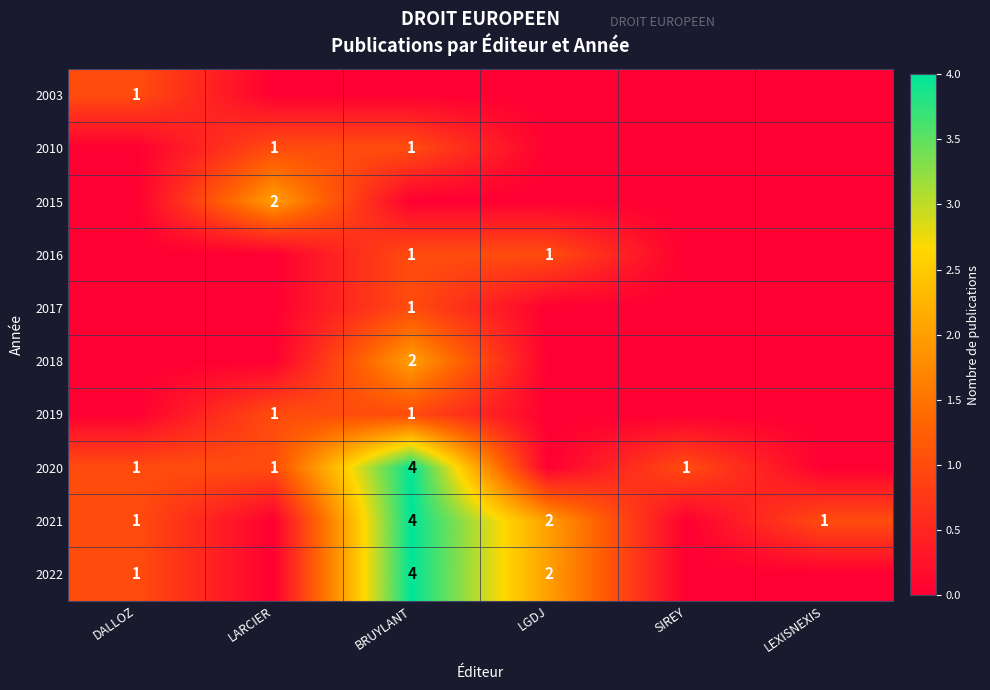

The 2019 series shows 0 at LARCIER. True or false?

False